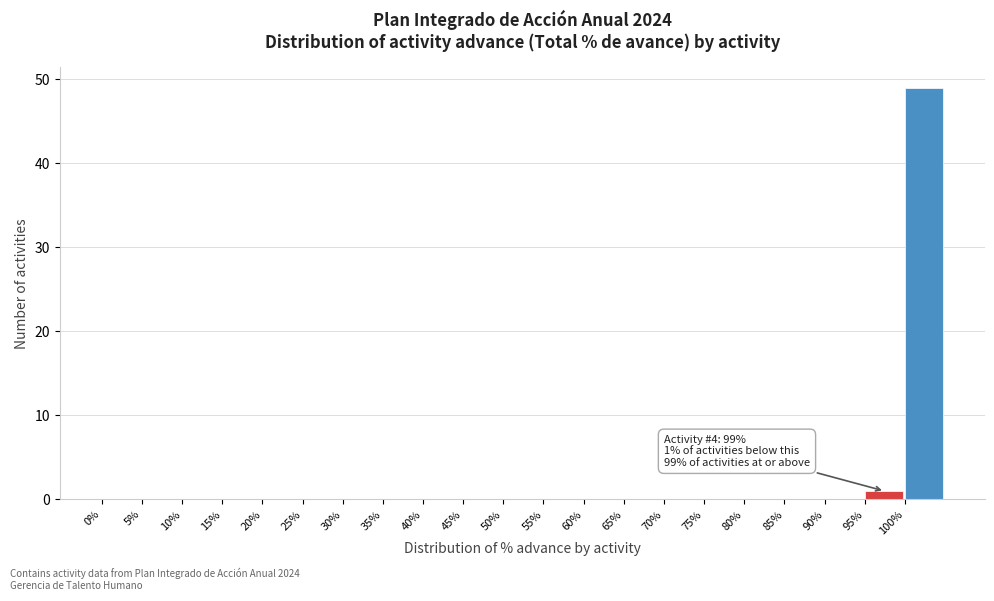

Reading right to left, list all the values displayed in this chart.

100%=49	95%=1	90%=0	85%=0	80%=0	75%=0	70%=0	65%=0	60%=0	55%=0	50%=0	45%=0	40%=0	35%=0	30%=0	25%=0	20%=0	15%=0	10%=0	5%=0	0%=0